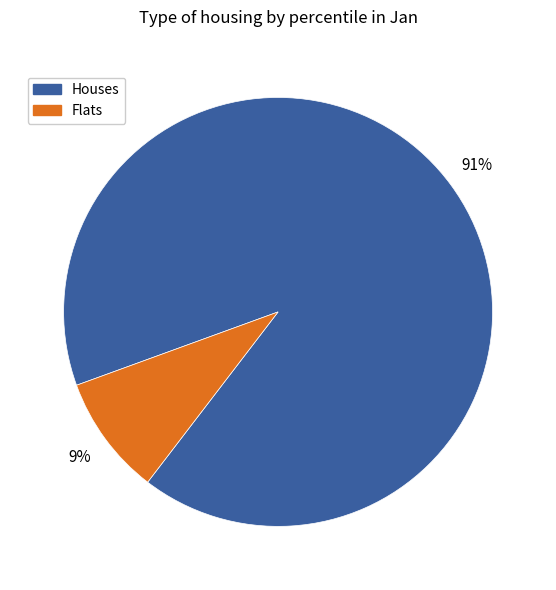

Is Houses the majority of the pie?

Yes